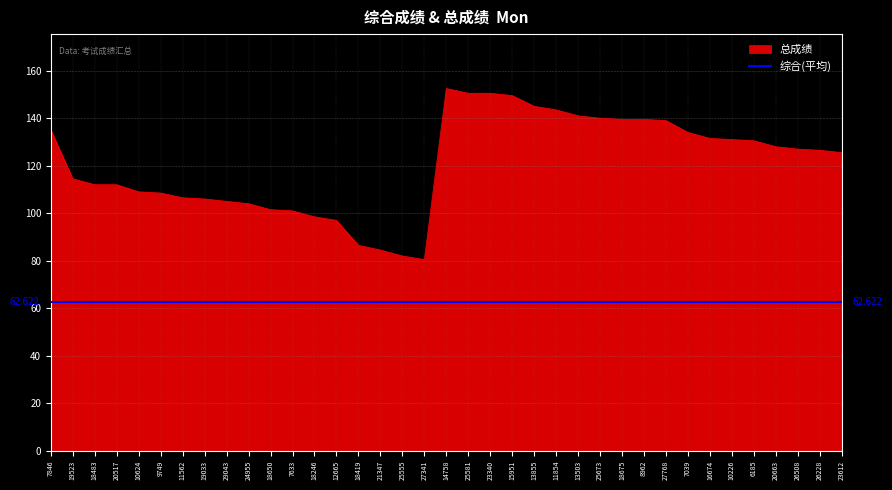

List the labels in order of value, largest first.

14758, 25581, 23340, 15951, 13855, 11854, 13503, 25673, 18675, 8962, 27768, 7846, 7039, 16674, 10226, 6185, 20663, 26508, 26228, 23612, 19523, 18483, 20517, 10624, 9749, 11562, 19033, 29043, 24955, 18650, 7633, 18246, 12665, 18419, 21347, 25555, 27341